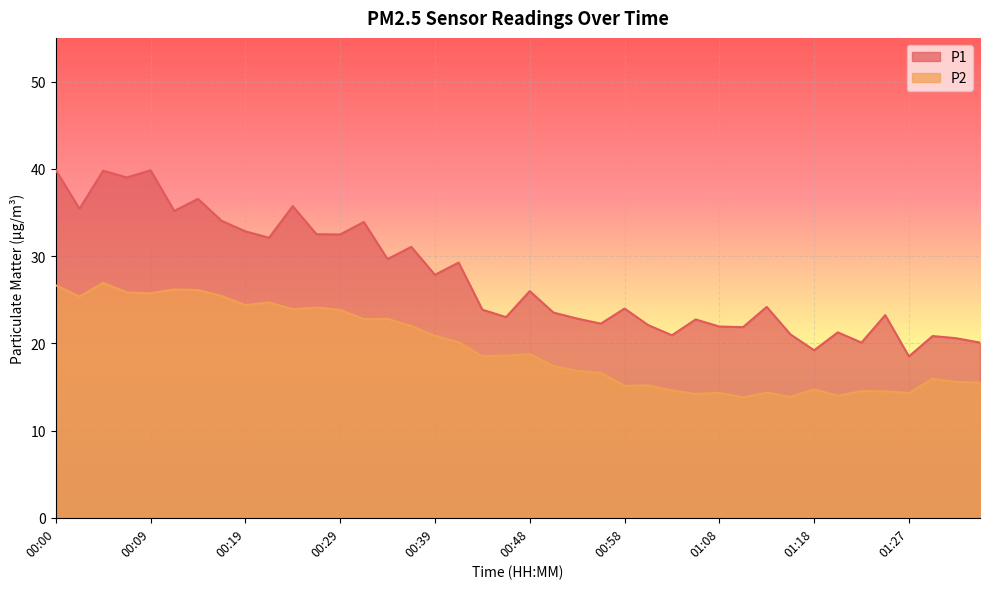

List the series in order of their peak value, highest first.

P1, P2